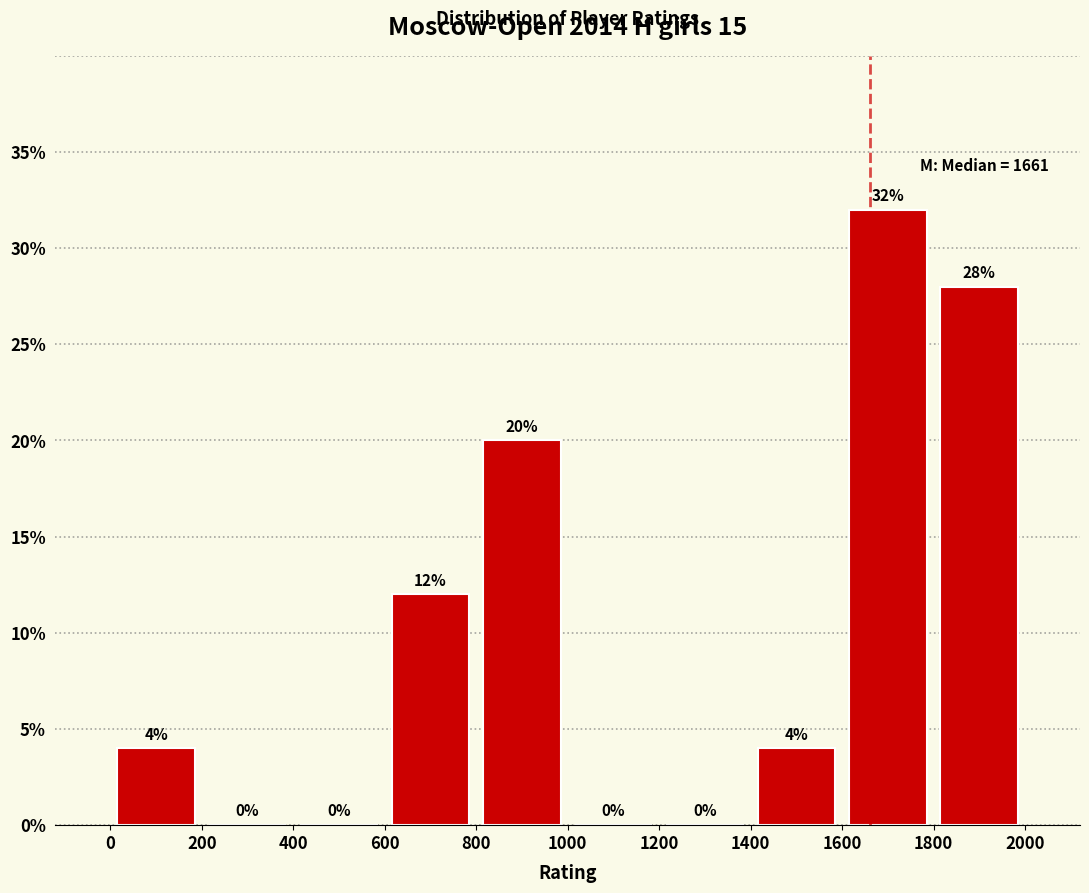

Reading left to right, transcribe this chart: for each bar, give the range it covers on the x-axis and its height.

0 to 200: 4
200 to 400: 0
400 to 600: 0
600 to 800: 12
800 to 1000: 20
1000 to 1200: 0
1200 to 1400: 0
1400 to 1600: 4
1600 to 1800: 32
1800 to 2000: 28